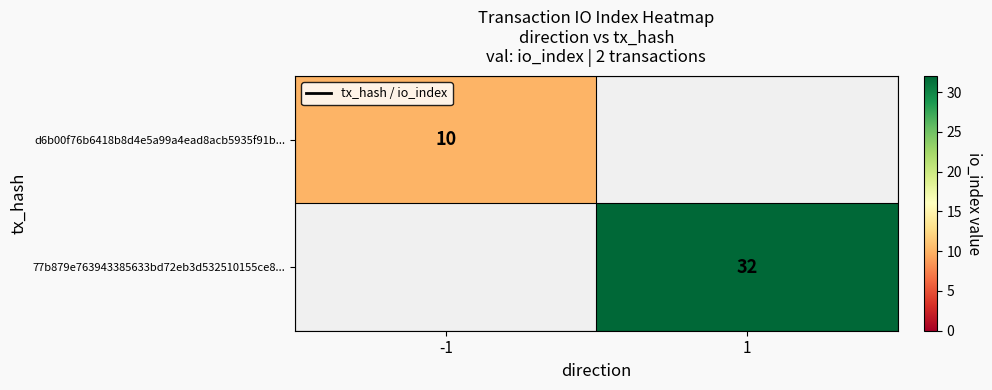

Is it true that d6b00f76b6418b8d4e5a99a4ead8acb5935f91b... equals 10 at -1?

True